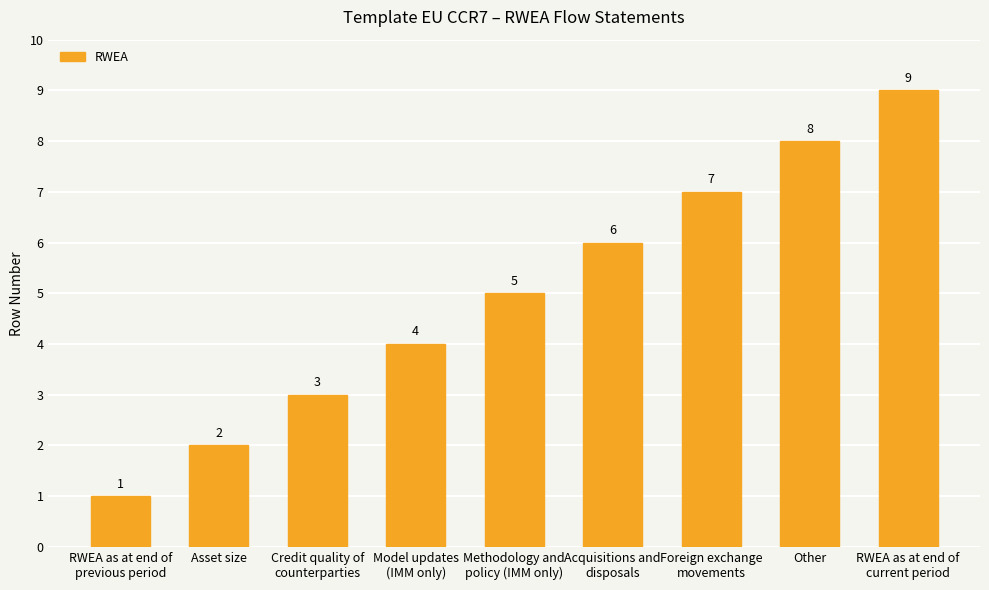

What is the sum of all values?

45